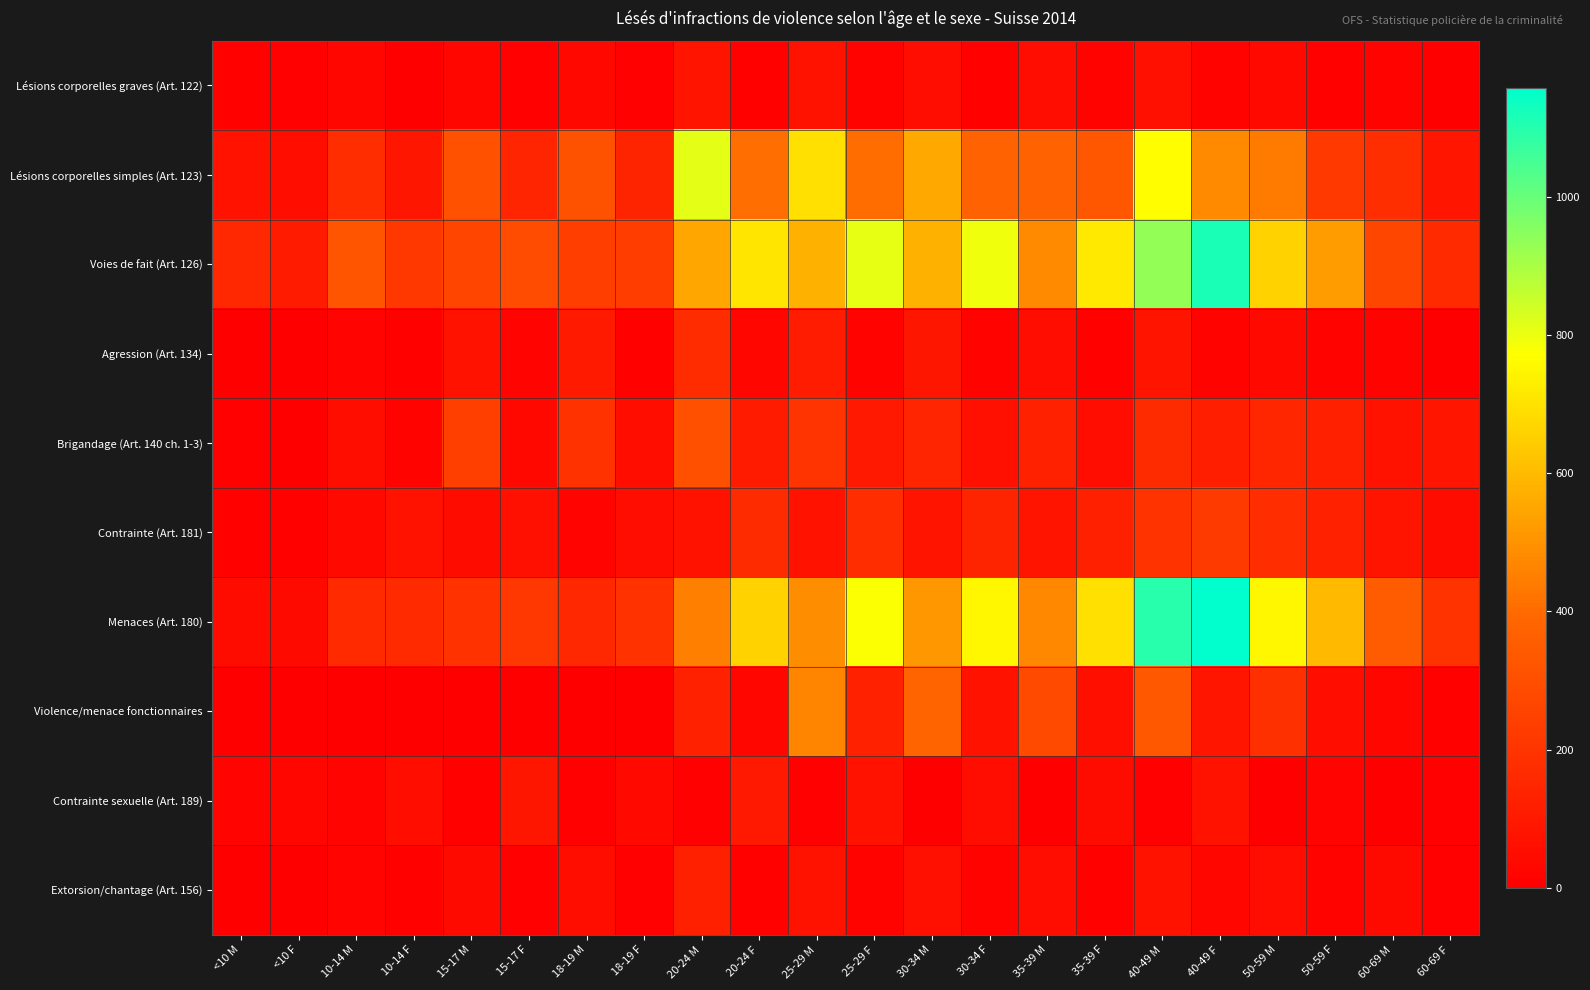

What is the total value across all series at 20-24 F?

2229